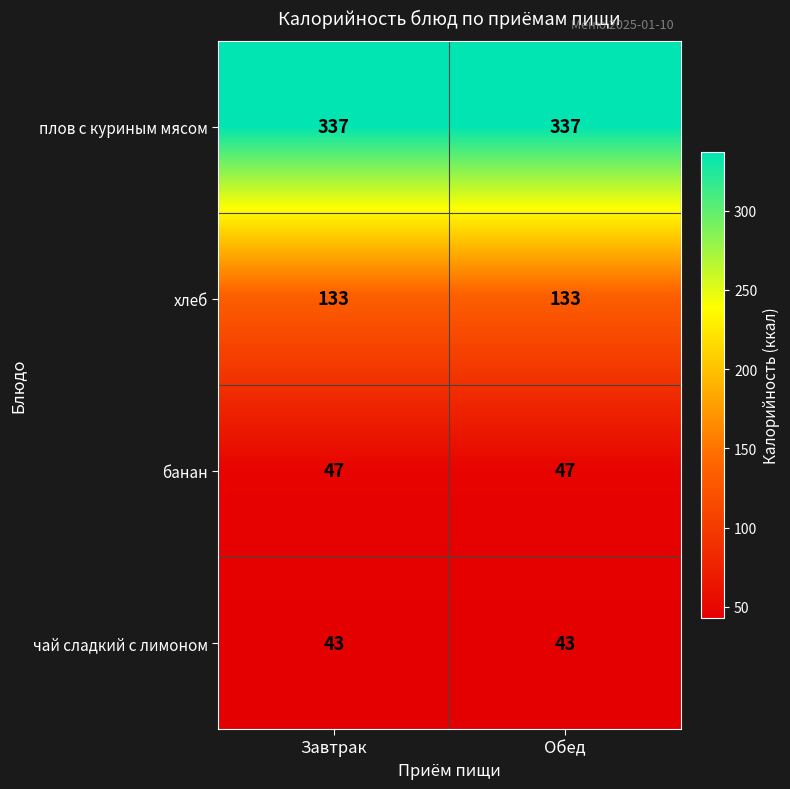

True or false: плов с куриным мясом has a value of 185 at Завтрак.

False